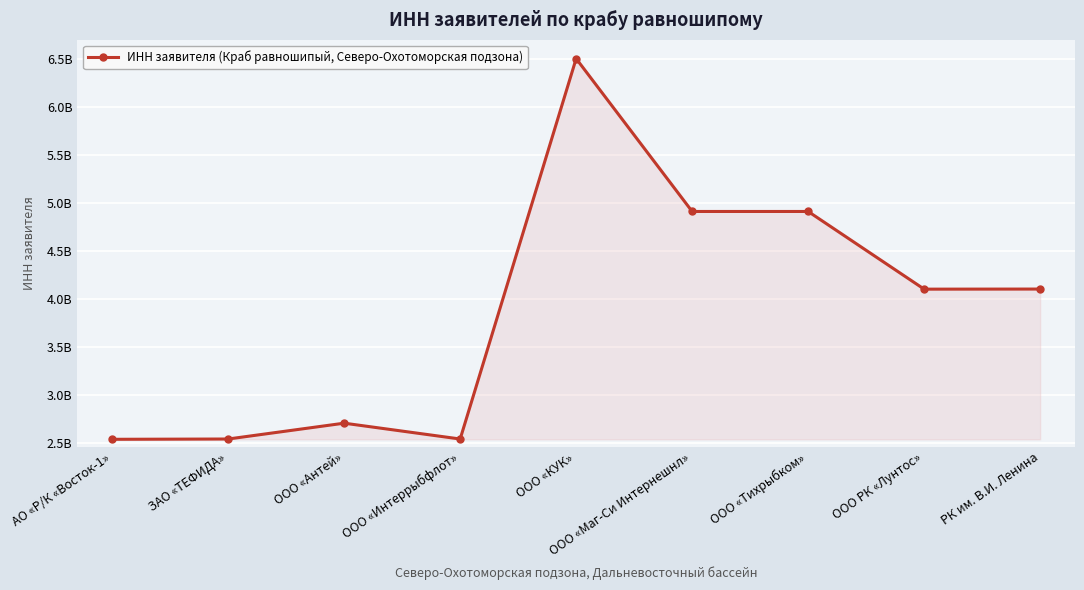

What is the maximum value shown in the chart?

6501231095